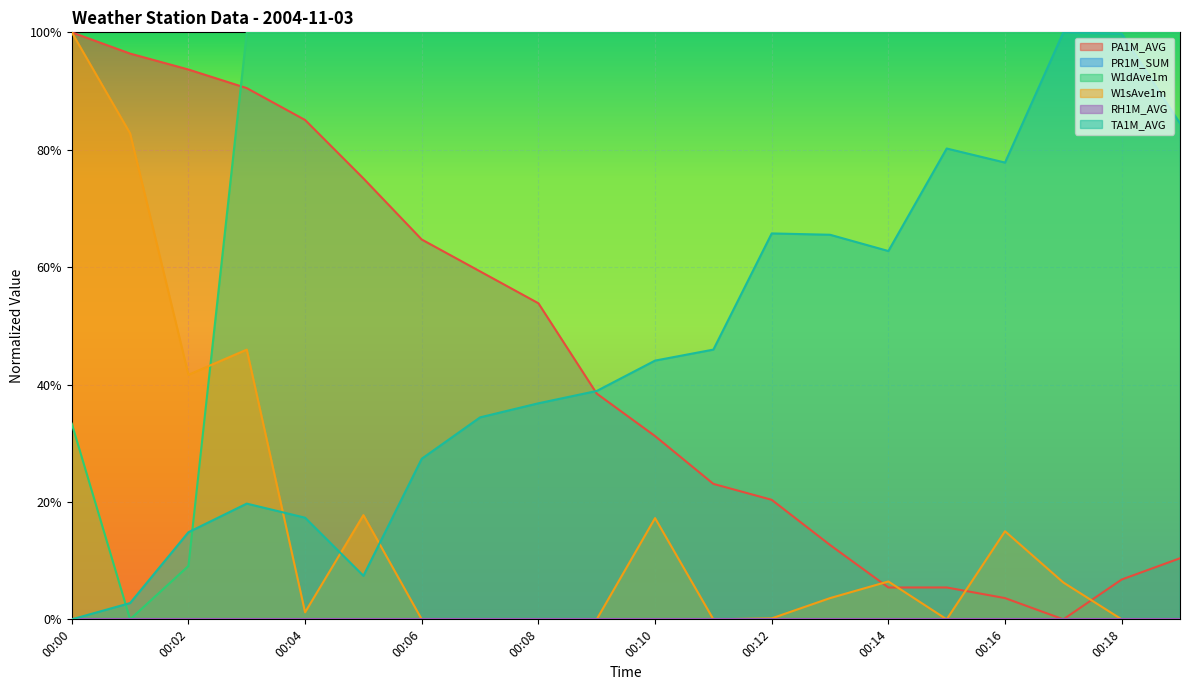

What is the spread (max minus min) of values at 00:17?

1.0